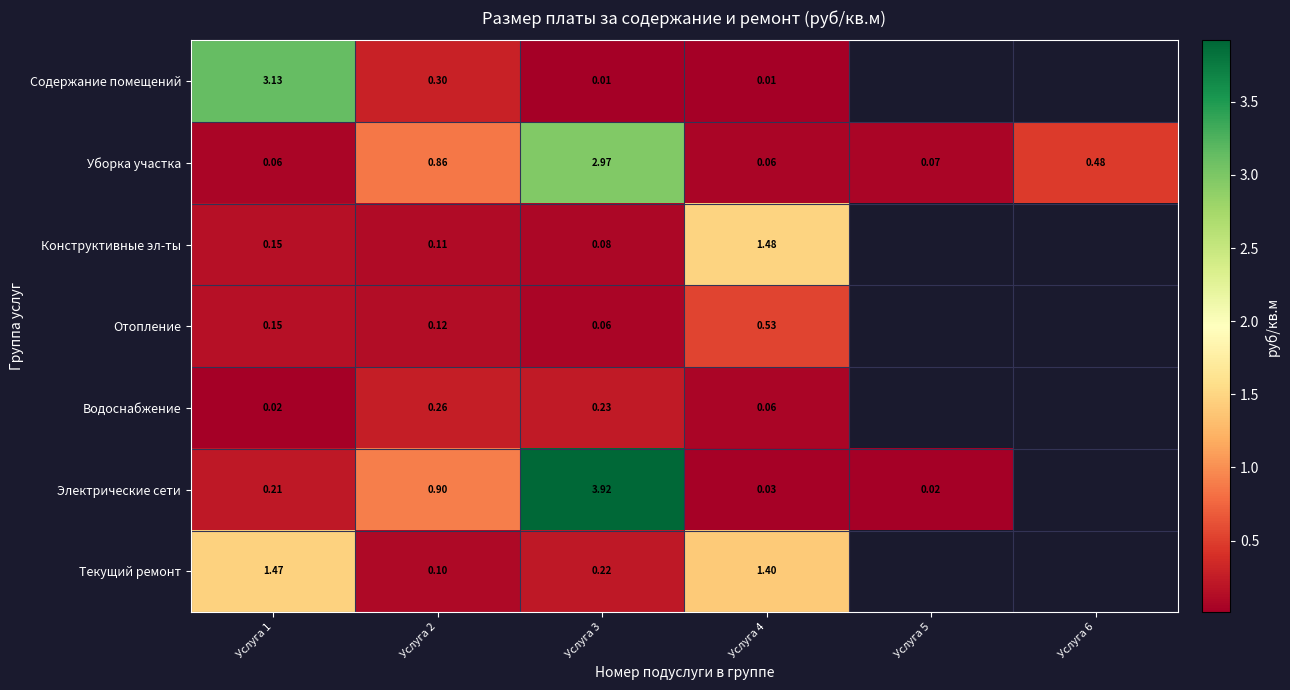

Rank the series at Услуга 2 from highest to lowest value.

Электрические сети, Уборка участка, Содержание помещений, Водоснабжение, Отопление, Конструктивные эл-ты, Текущий ремонт